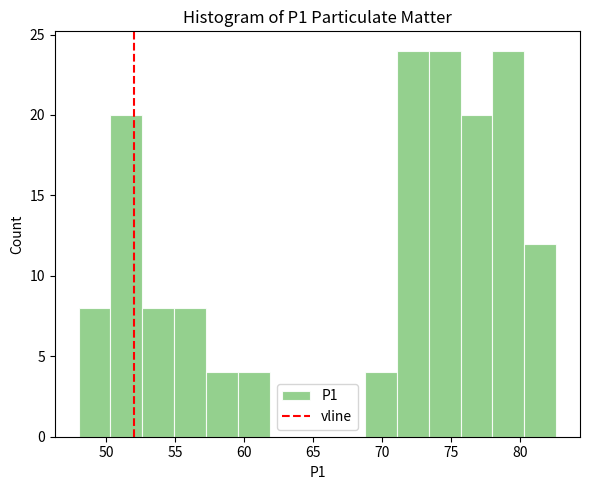

What is the height of the bar covering 69.0 to 71.0 on the x-axis? Neither the bar edges nor the heights are printed on the chart, so give them approximately, as read against the axes.

4